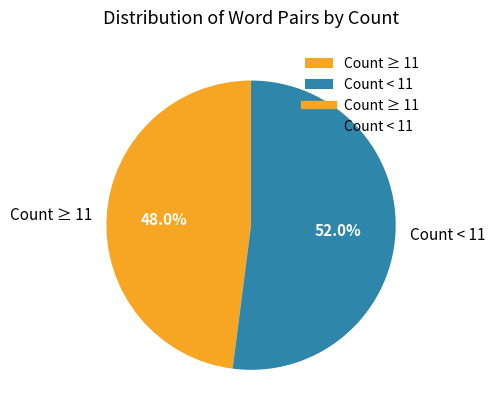

How many segments does this pie chart have?

2